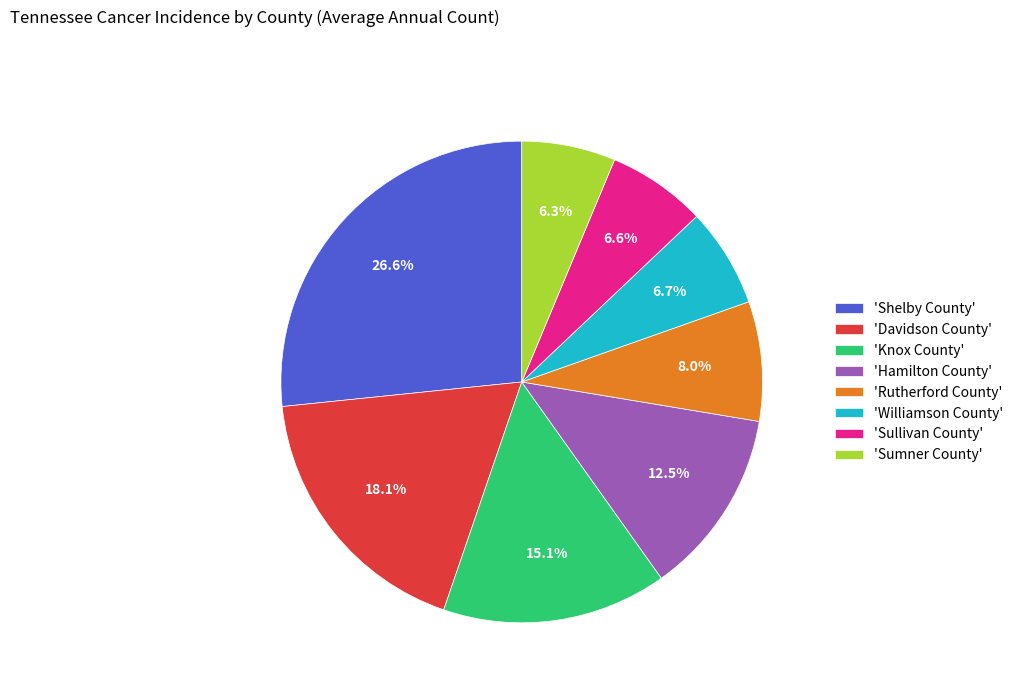

Approximately how many times larger is the value at 'Knox County' compared to 'Rutherford County'?

1.9